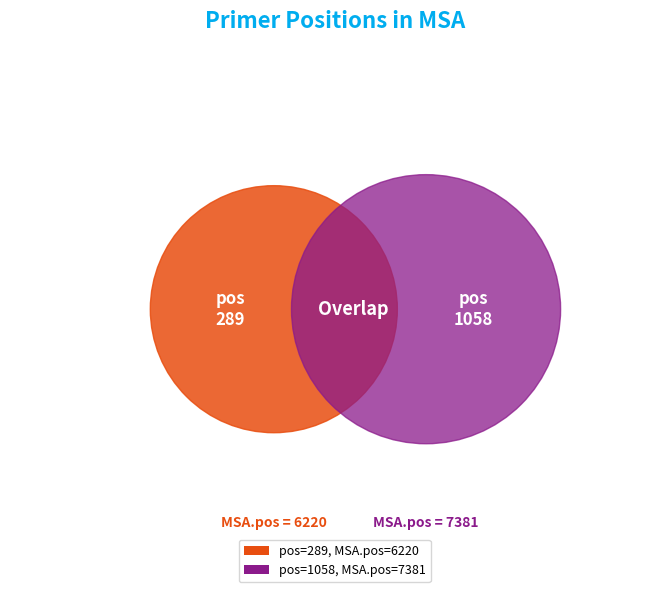

Combined, what portion of the pie is 1058 and 289?

100.0%